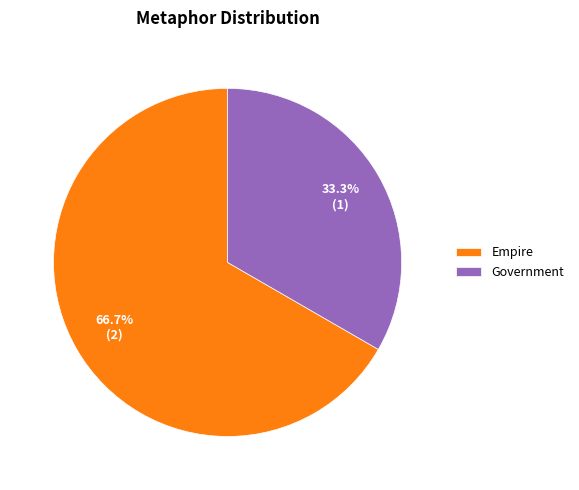

The Government slice represents 33% of the pie. True or false?

True